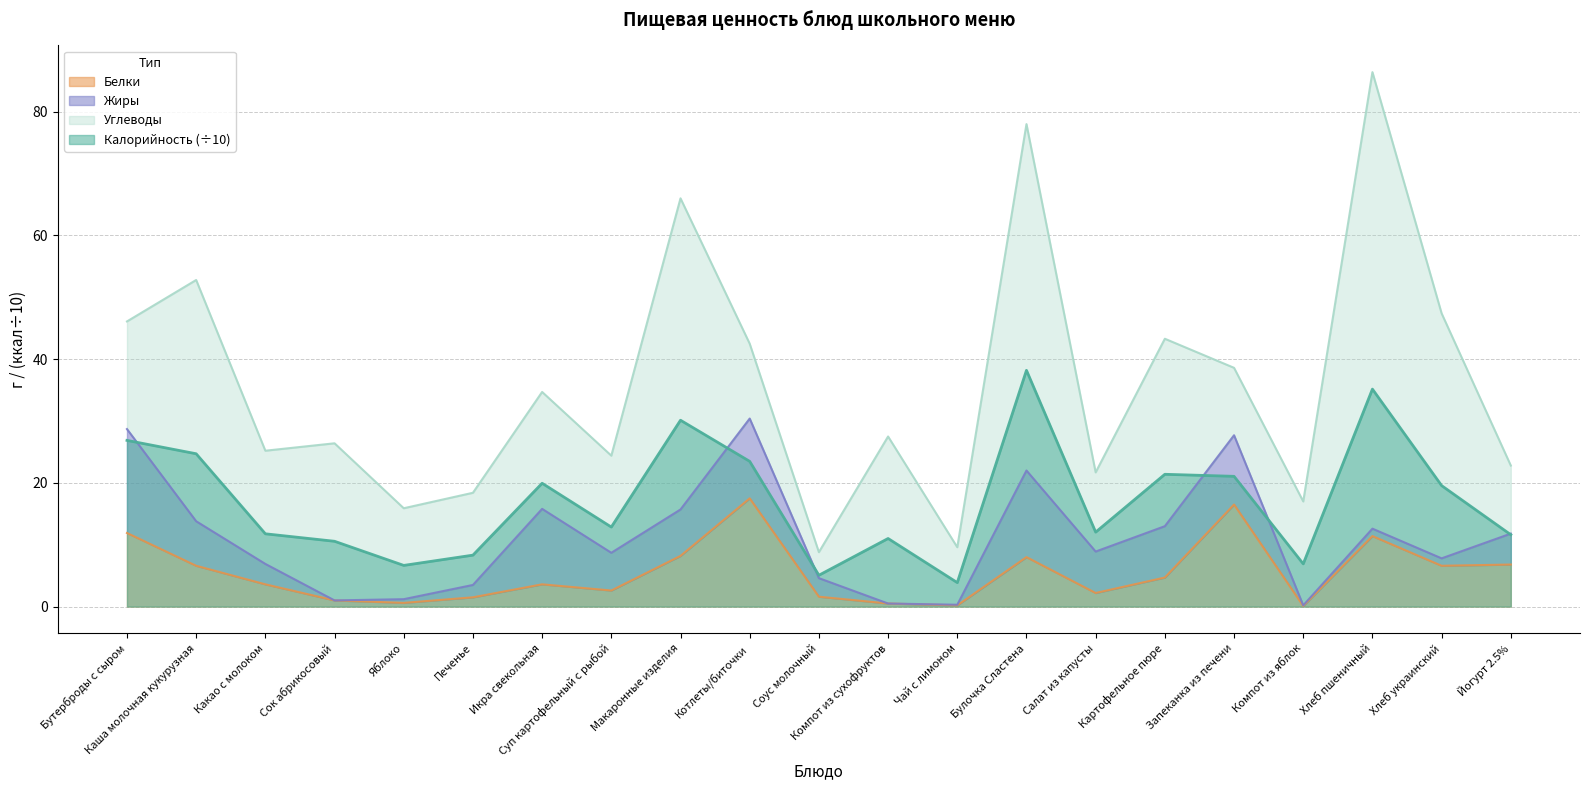

What is the difference between the Калорийность values at Компот из сухофруктов and Котлеты/биточки?

12.5